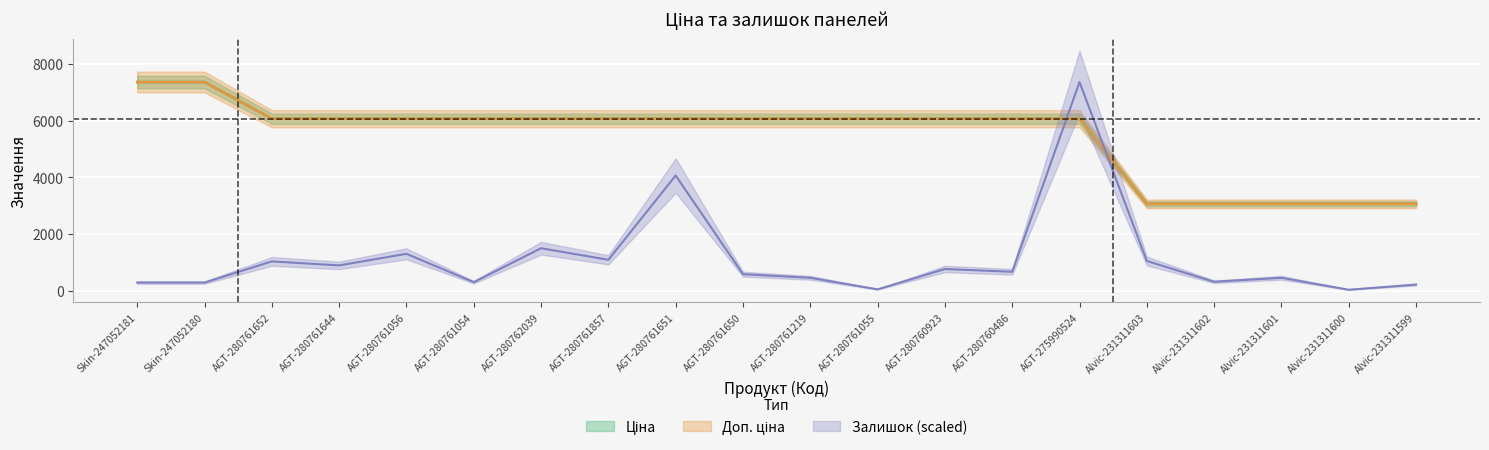

What position from the right is Skin-247052180?

19